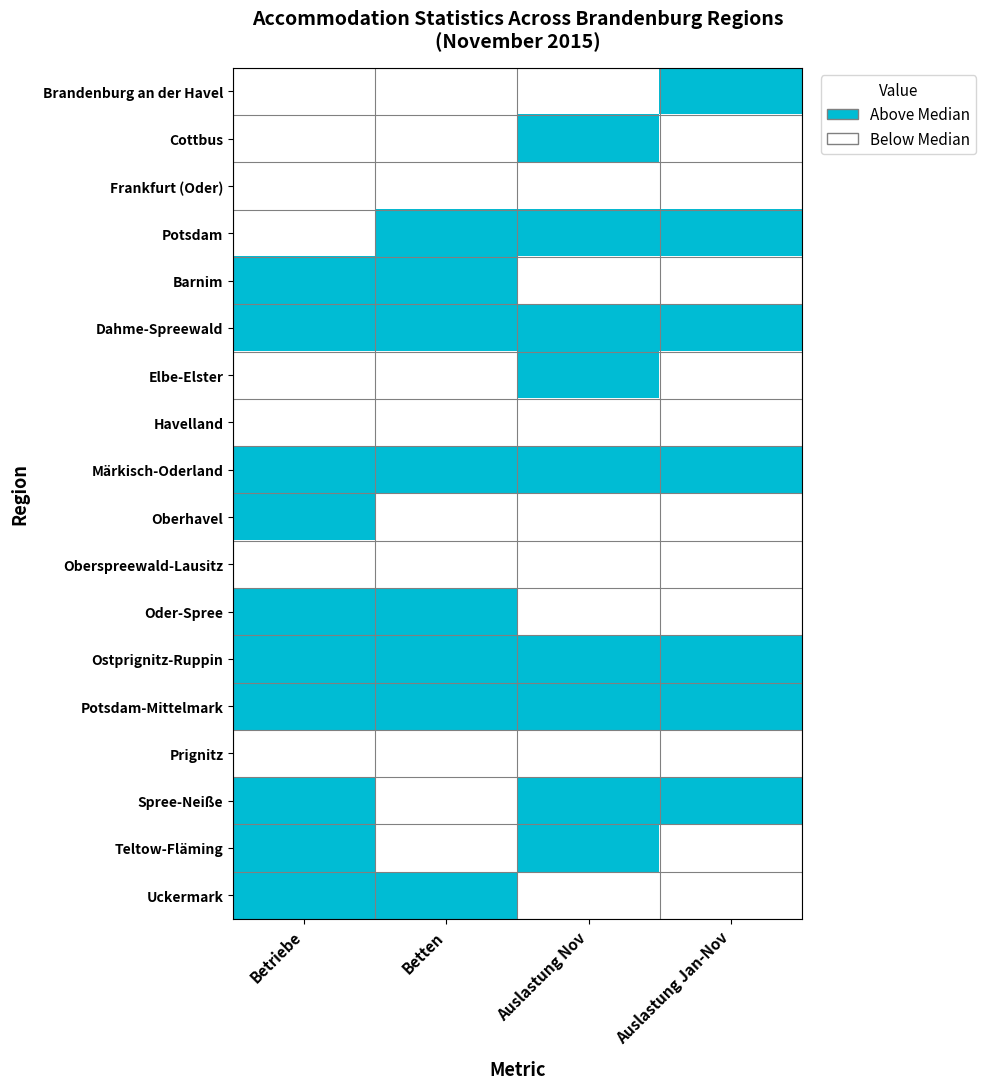

The value of Oberhavel at Auslastung Nov is 0. True or false?

True